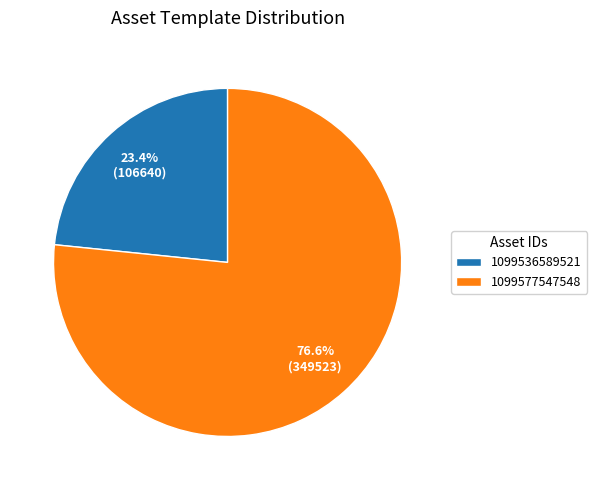

What is the total percentage of 1099577547548 and 1099536589521?

100.0%